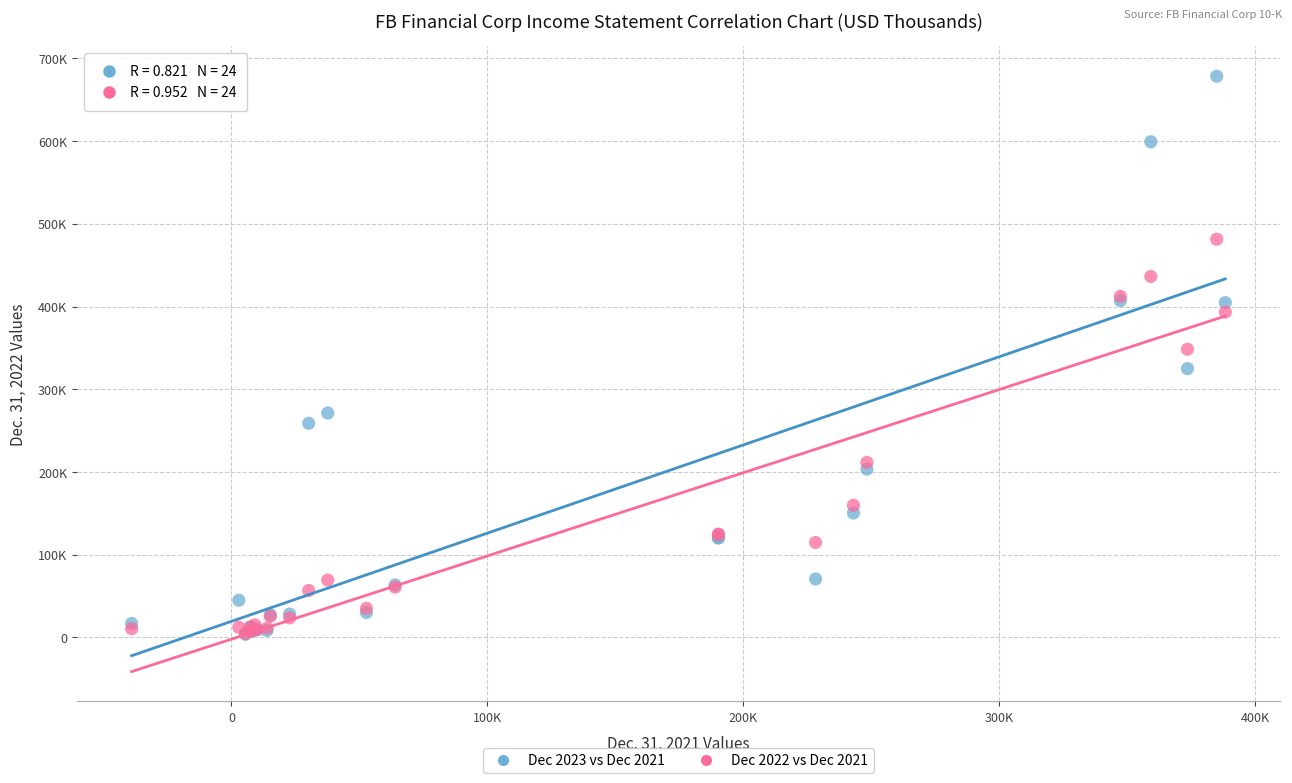

Which series has the widest spread of Y values?

Dec 2023 vs Dec 2021